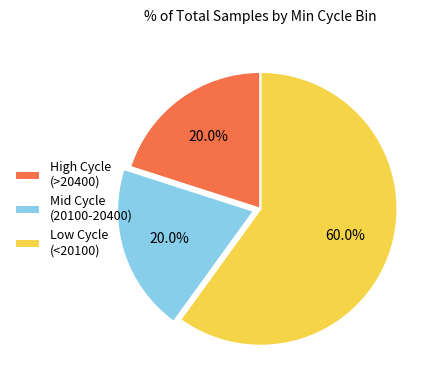

Combined, do Mid Cycle (20100-20400) and Low Cycle (<20100) account for over 50%?

Yes